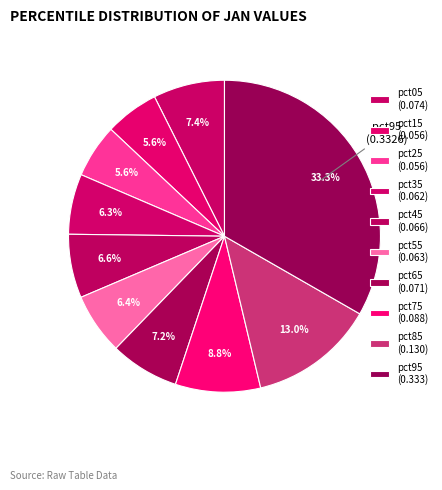

To the nearest percent, what is the combined percentage of pct95 and pct65?

40%